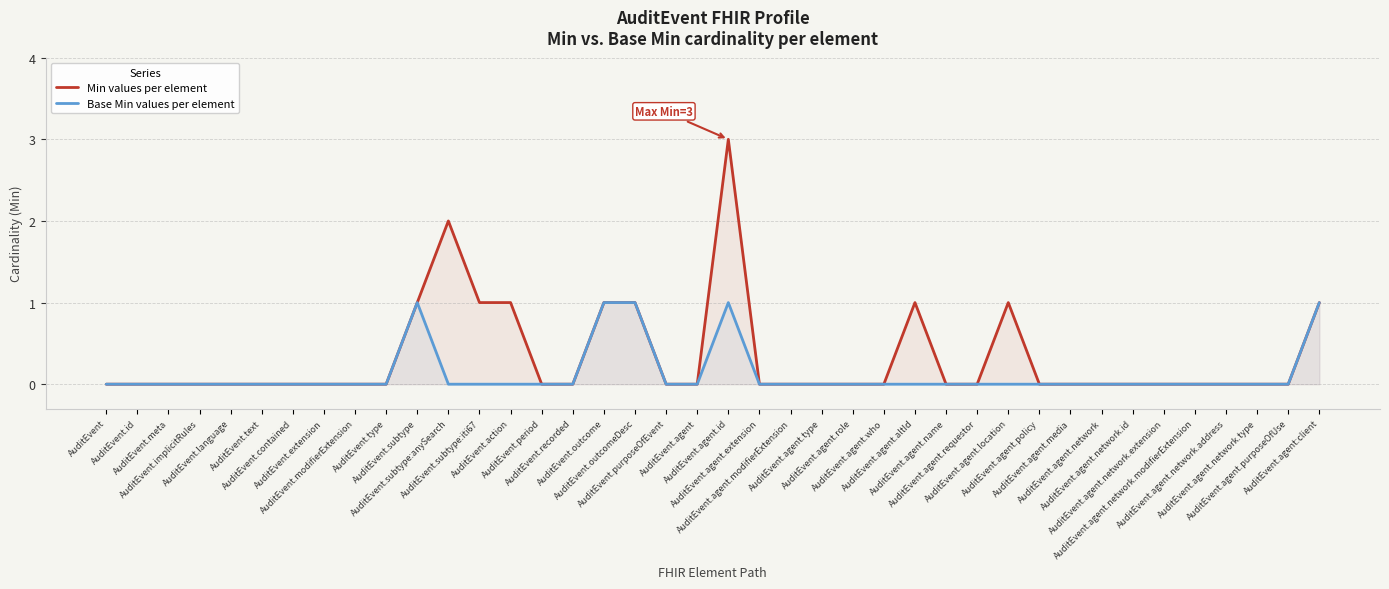

Rank the series by their average value, from highest to lowest.

Min values per element, Base Min values per element